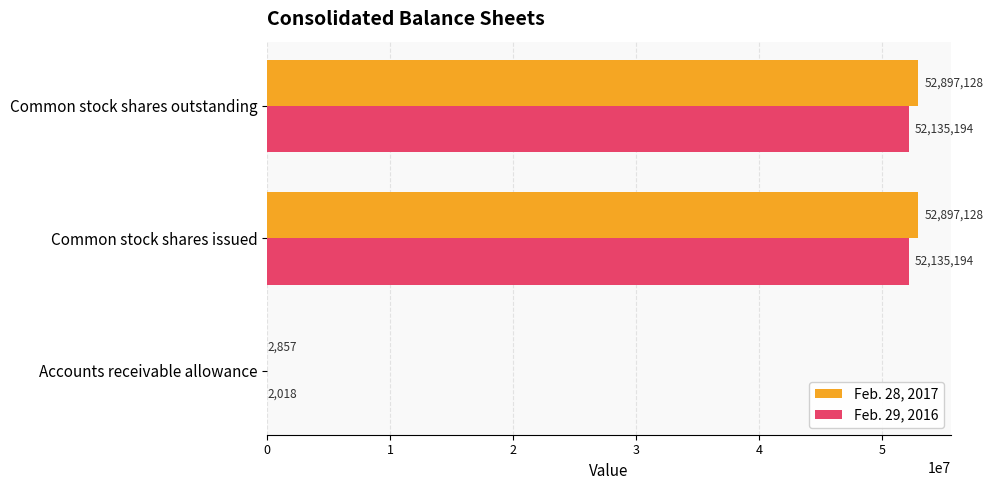

How many series are shown in this chart?

2